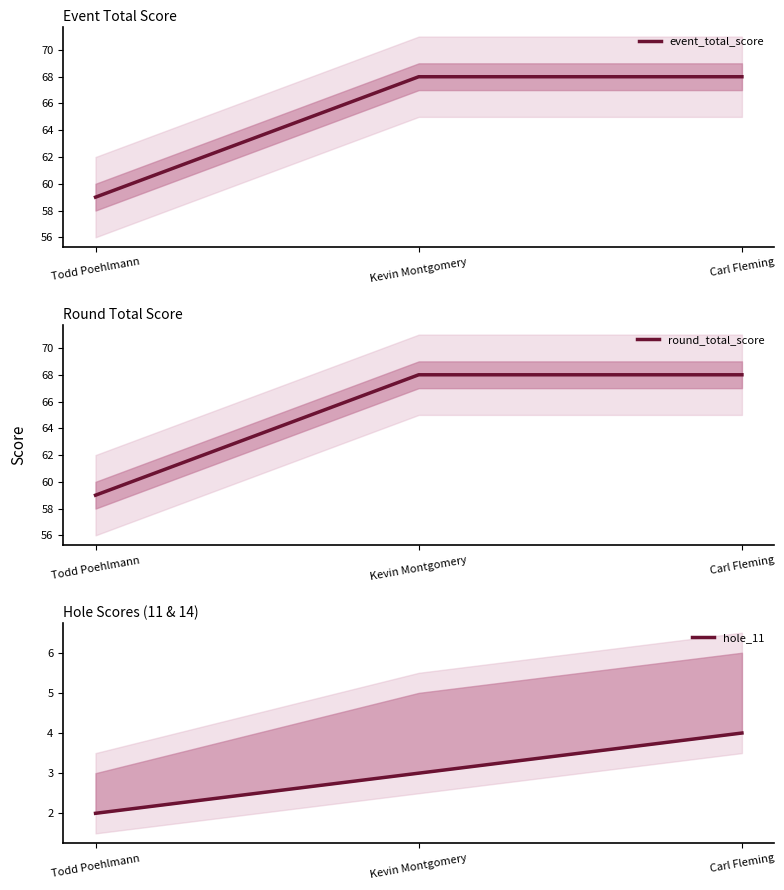

At which label is round_total_score closest to 63?

Todd Poehlmann